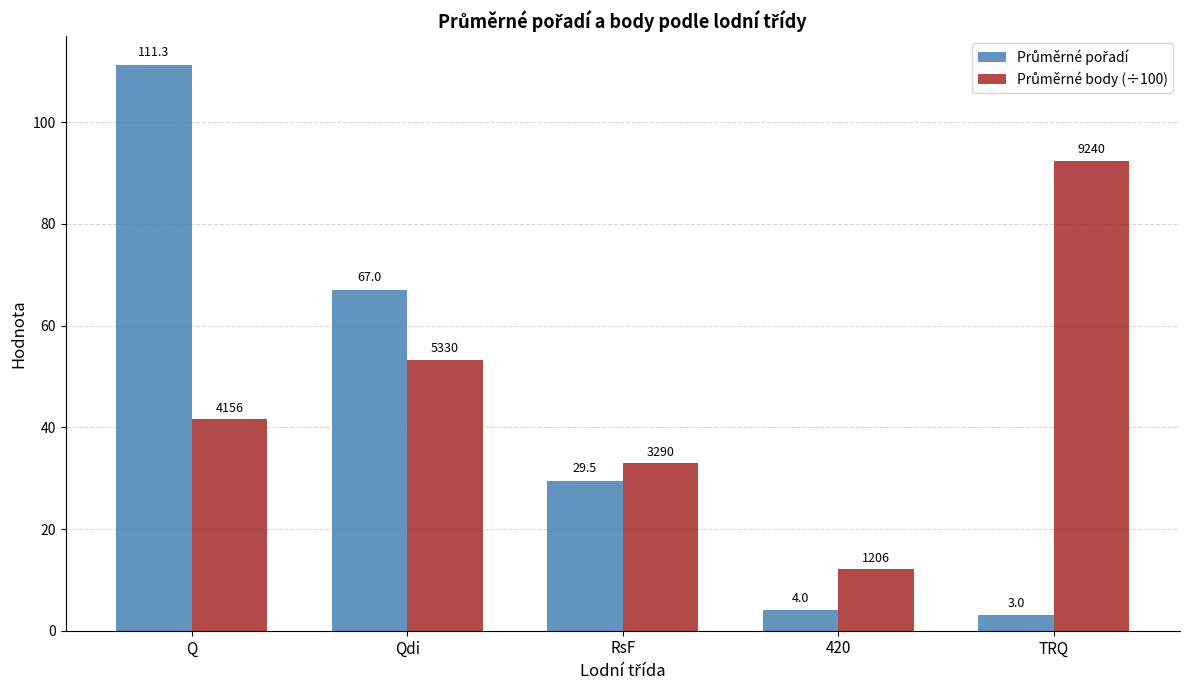

What is the label of the 4th bar from the left?

420